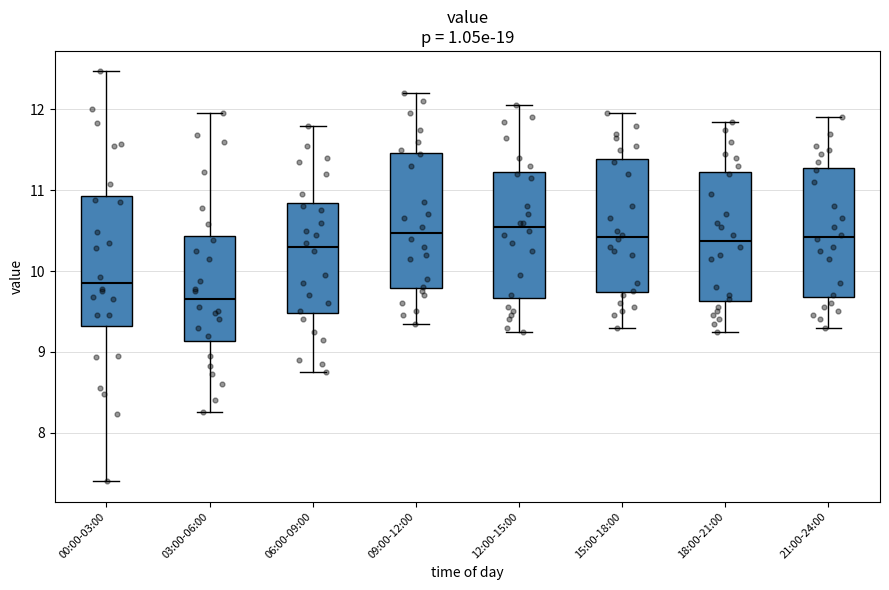

Reading left to right, transcribe this box plot: for each box, give where its median line is, the range the box spans, and where its two whiskers end, as read against the y-axis. The values are not printed on the chart, so give them approximately, as read against the axis.

00:00-03:00: median 9.9, box 9.3 to 10.9, whiskers 7.4 to 12.5
03:00-06:00: median 9.7, box 9.1 to 10.4, whiskers 8.3 to 12.0
06:00-09:00: median 10.3, box 9.5 to 10.8, whiskers 8.8 to 11.8
09:00-12:00: median 10.5, box 9.8 to 11.5, whiskers 9.4 to 12.2
12:00-15:00: median 10.6, box 9.7 to 11.2, whiskers 9.3 to 12.1
15:00-18:00: median 10.4, box 9.7 to 11.4, whiskers 9.3 to 12.0
18:00-21:00: median 10.4, box 9.6 to 11.2, whiskers 9.3 to 11.9
21:00-24:00: median 10.4, box 9.7 to 11.3, whiskers 9.3 to 11.9